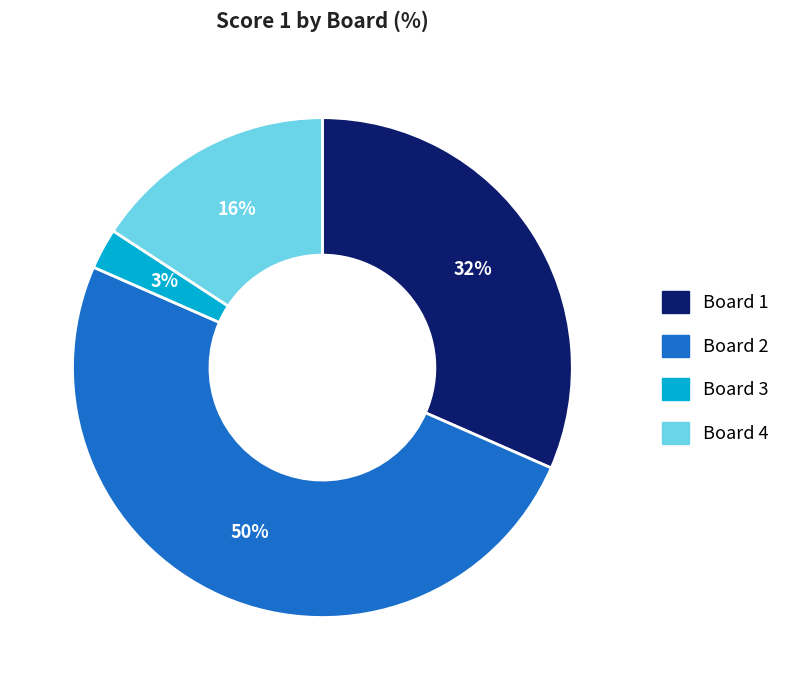

Do Board 2 and Board 3 together represent more than half of the pie?

Yes